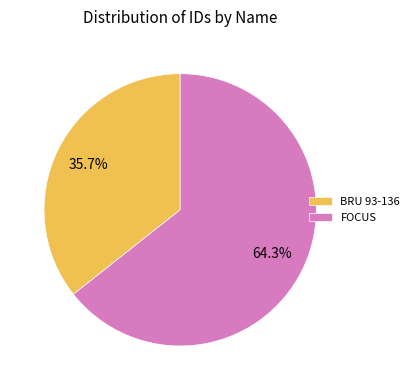

Do BRU 93-136 and FOCUS together represent more than half of the pie?

Yes